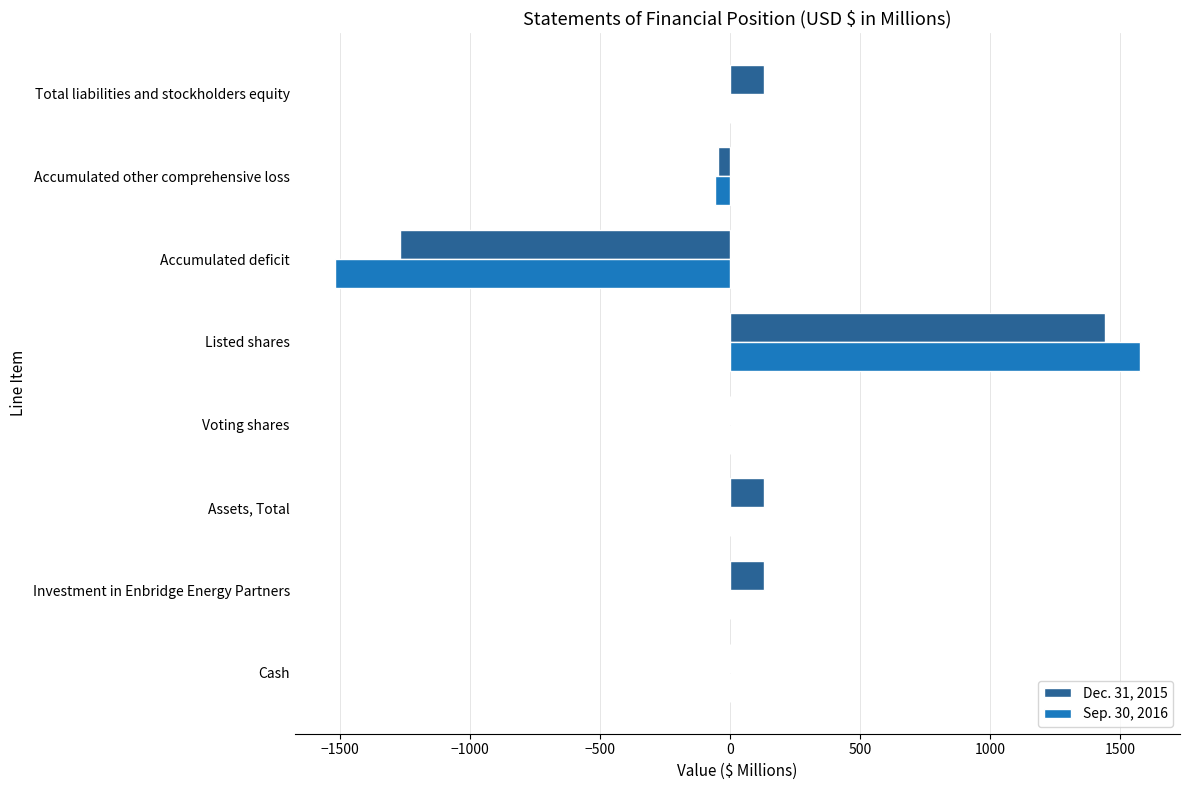

At which category is the sum across all series the highest?

Listed shares